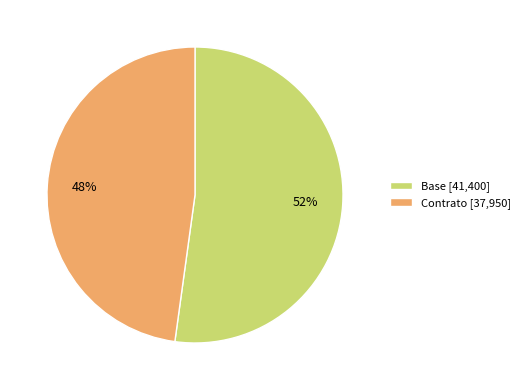

Is Base the majority of the pie?

Yes